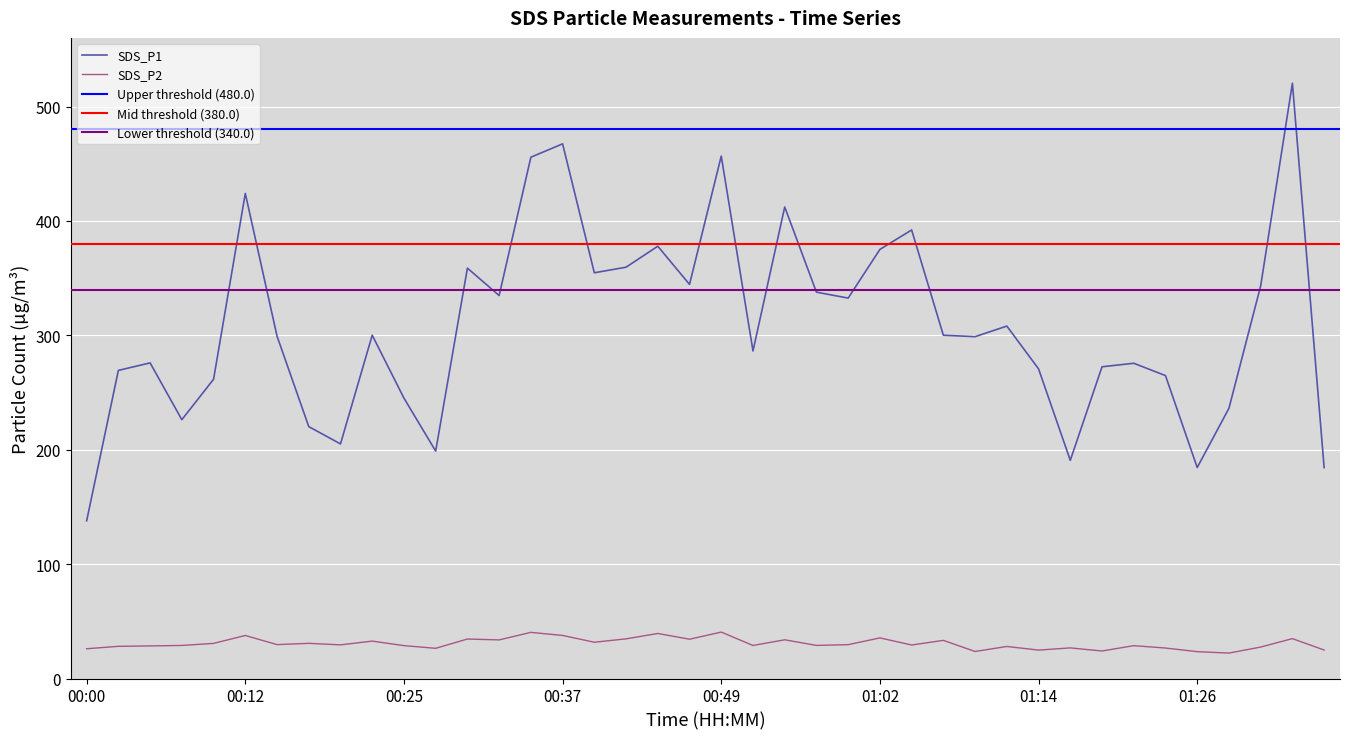

What is the sum of the SDS_P2 values at 00:25 and 01:36?

53.6